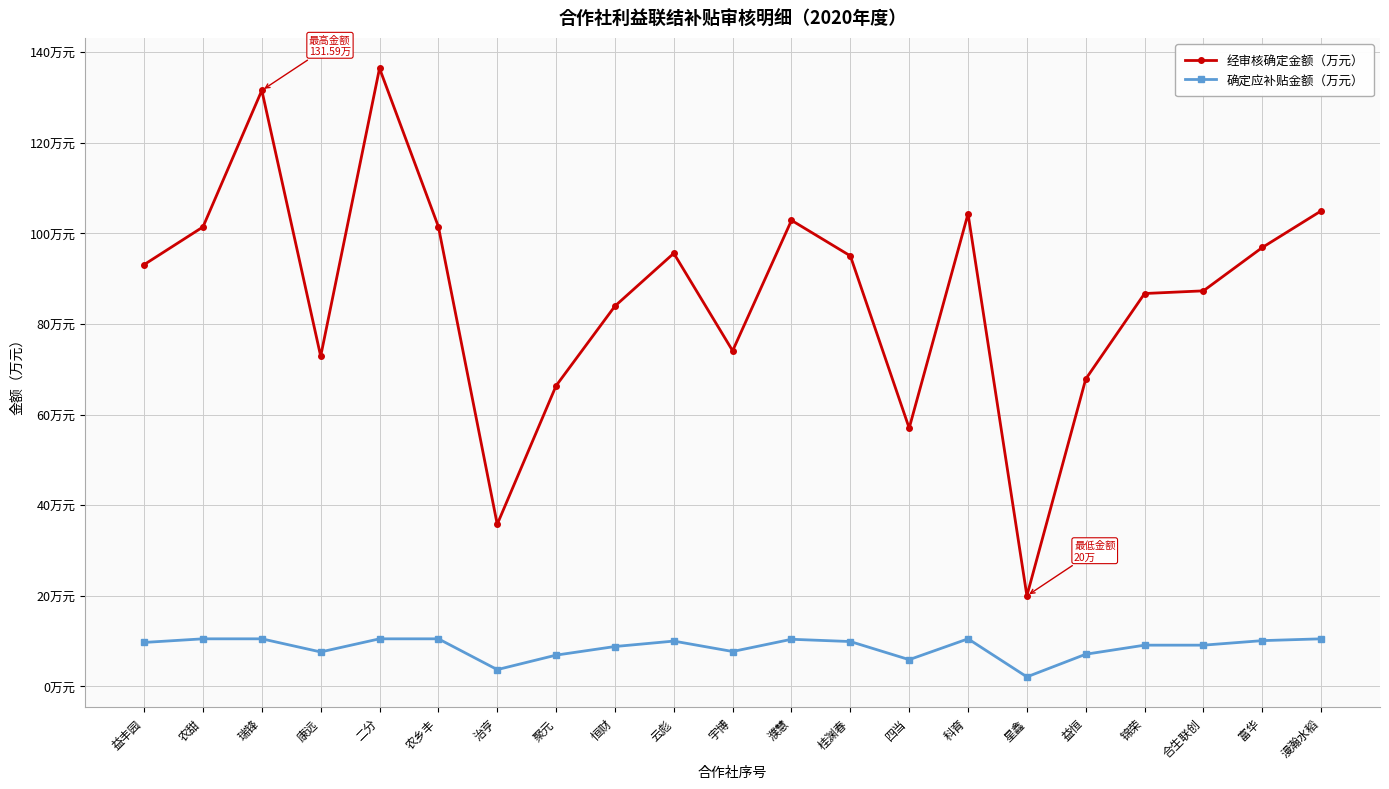

What are all the series names shown in the legend?

经审核确定金额（万元）, 确定应补贴金额（万元）